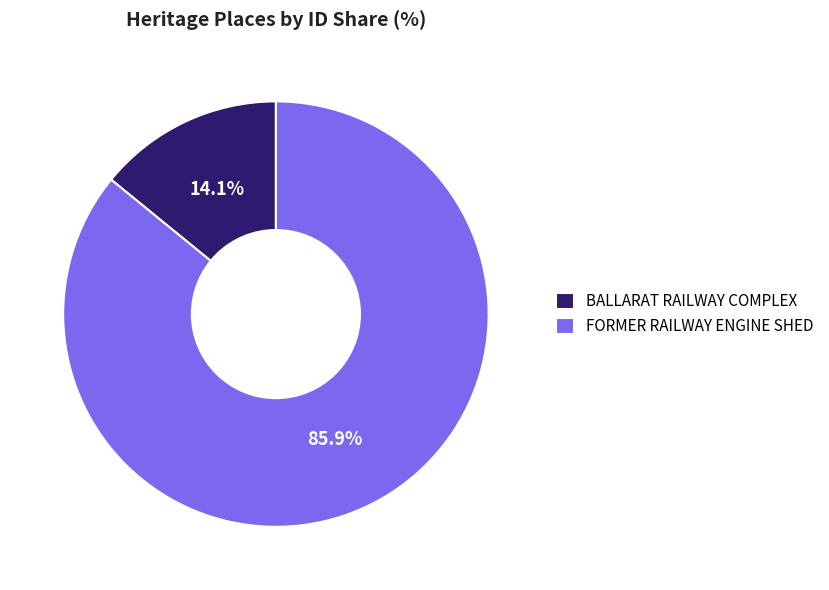

Rank the categories by value from lowest to highest.

BALLARAT RAILWAY COMPLEX, FORMER RAILWAY ENGINE SHED